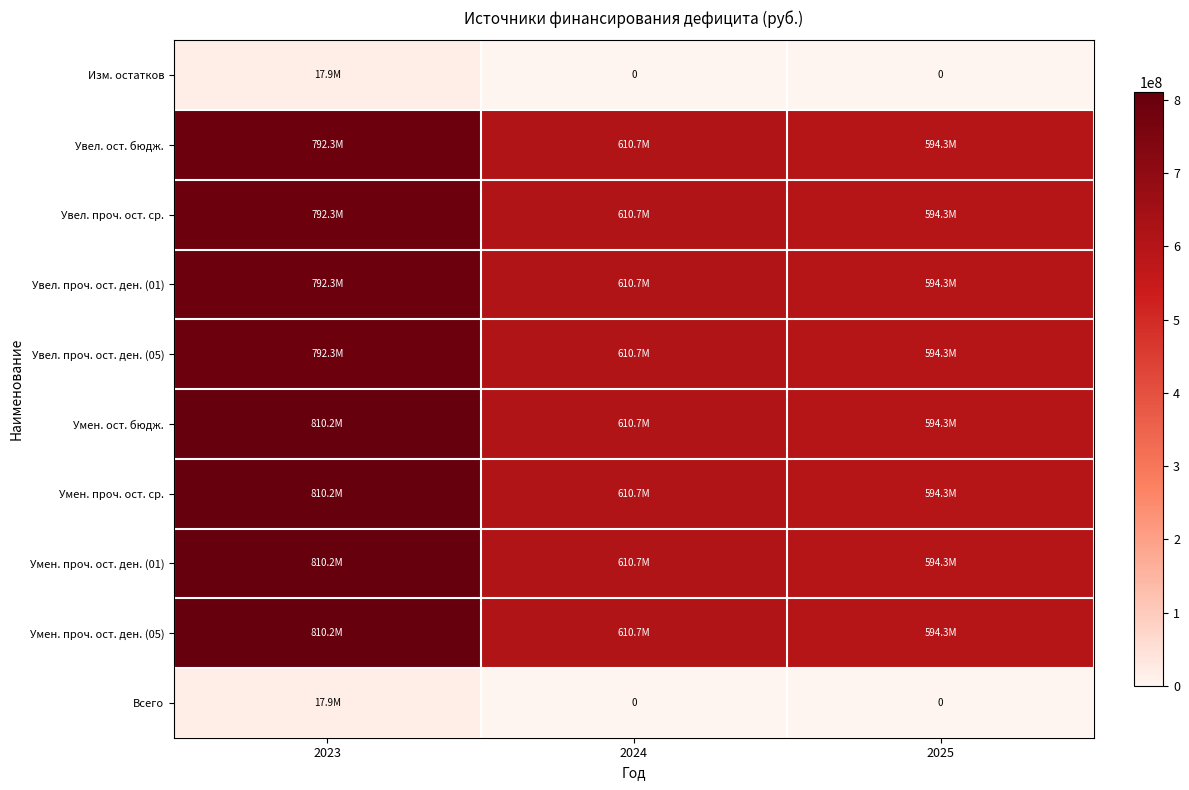

What value does the Увел. проч. ост. ср. series have at 2025?

594286168.1